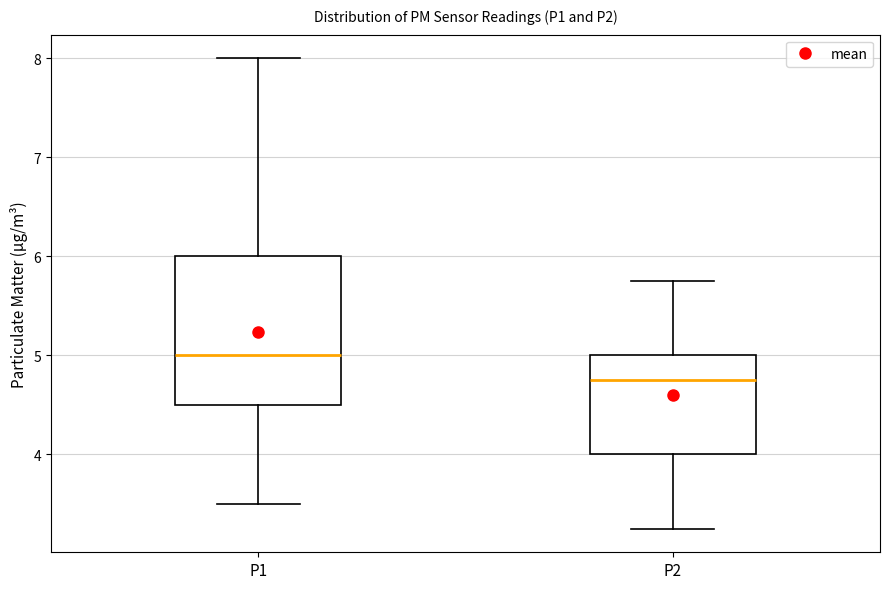

Reading left to right, read every box against the y-axis: the position of its median line, the range the box covers, and the ends of its whiskers. The values are not printed on the chart, so give them approximately, as read against the axis.

P1: median 5.0, box 4.5 to 6.0, whiskers 3.5 to 8.0
P2: median 4.8, box 4.0 to 5.0, whiskers 3.3 to 5.8